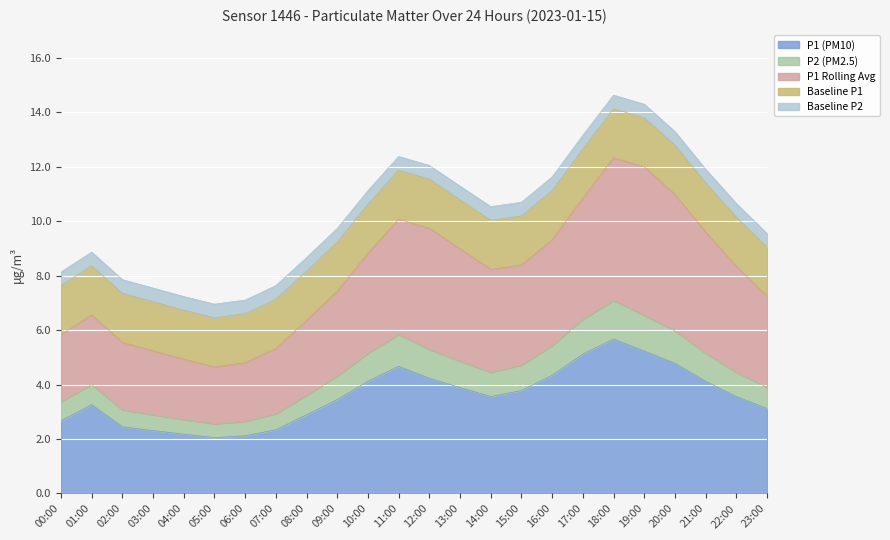

Which series has the widest spread of values?

P1 Rolling Avg